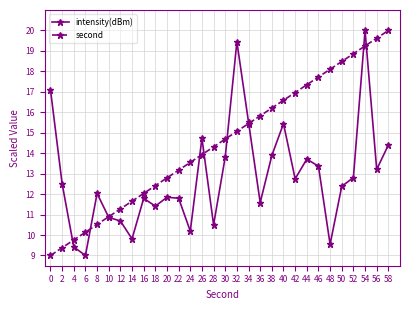

What is the value of the second point at the 12th from the left?

13.2